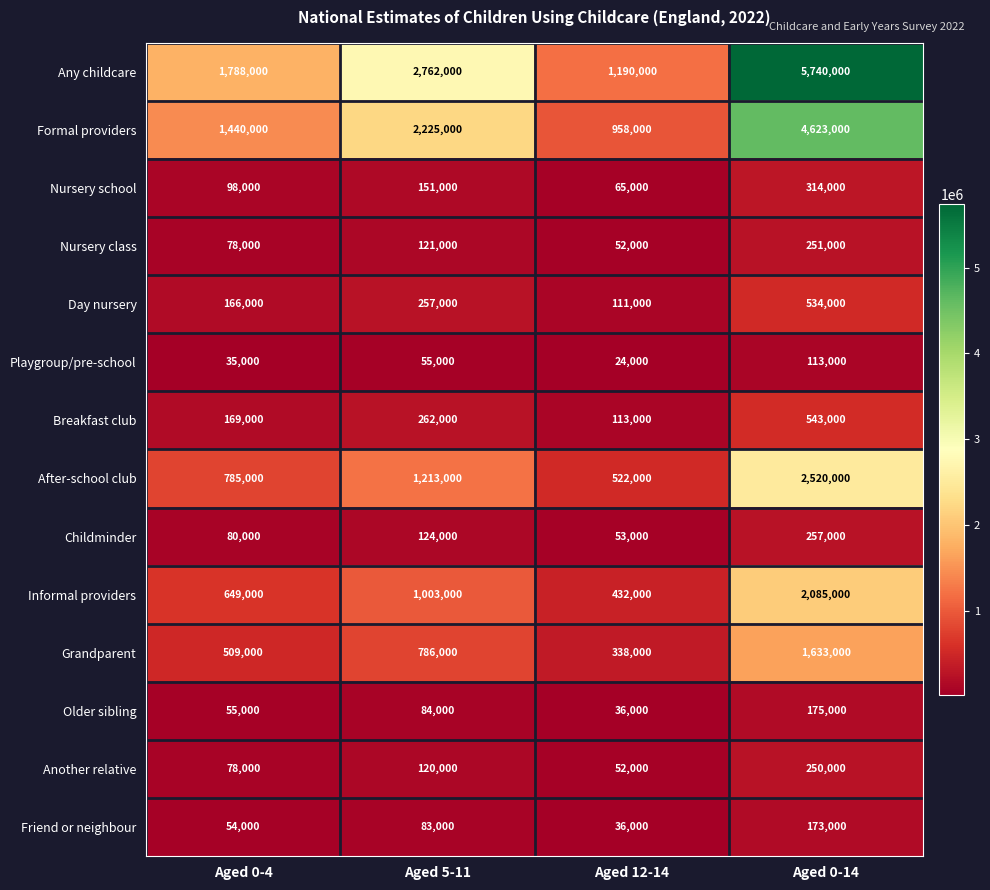

At how many categories does at least one series exceed 3721616?

1